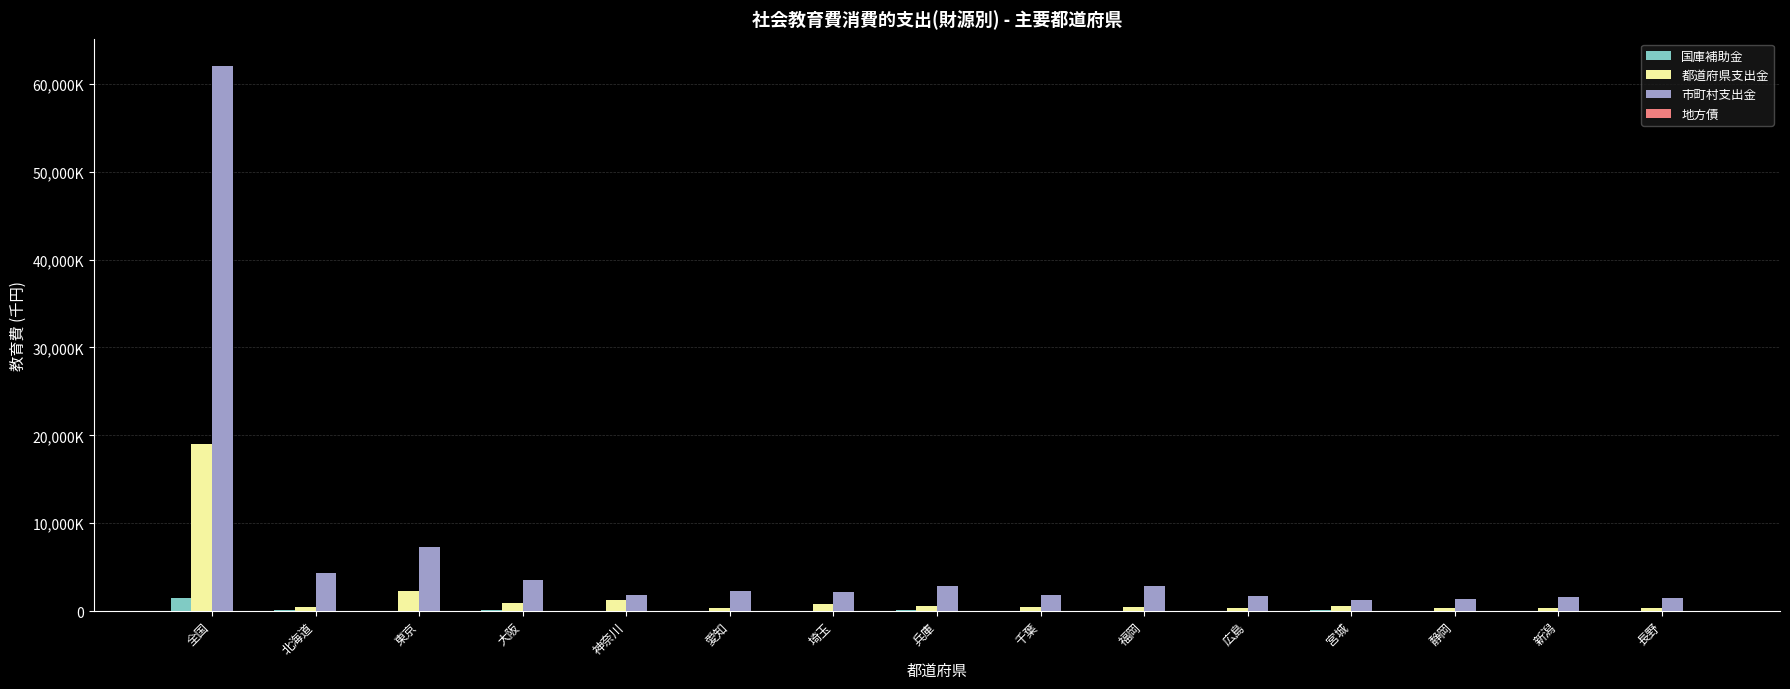

What position from the right is 宮城?

4